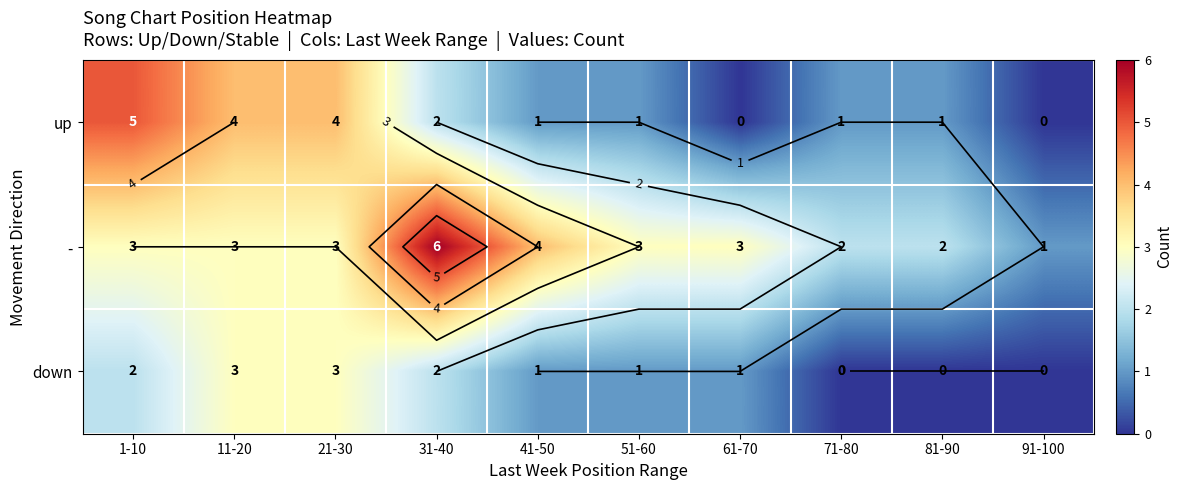

True or false: - has a value of 3 at 81-90.

False